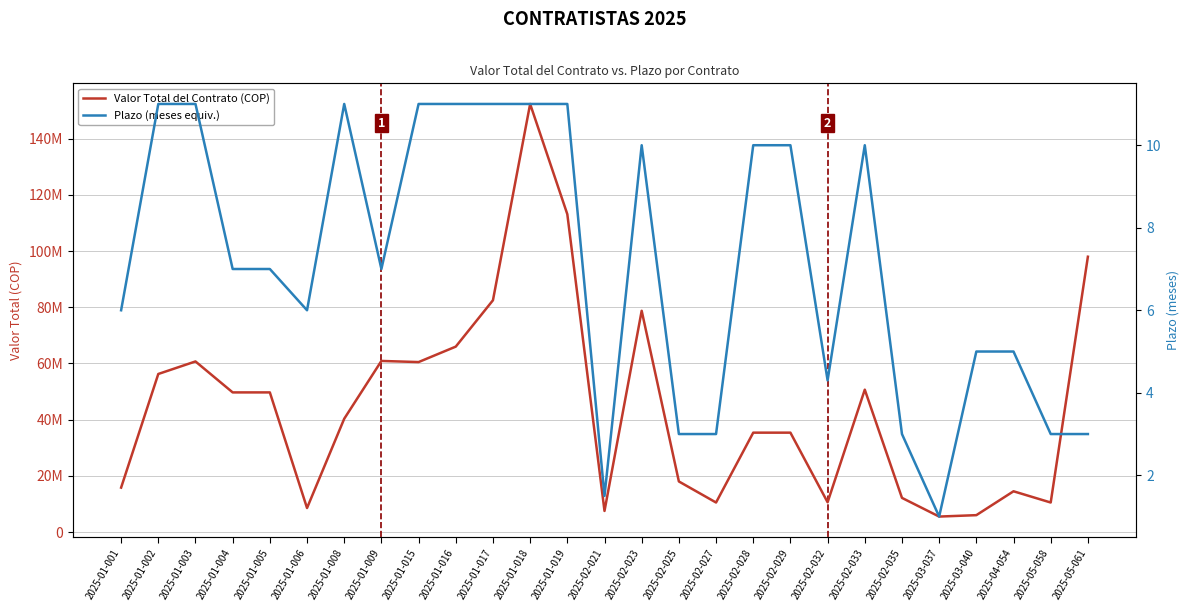

Is this an area chart (filled region under the line)?

No